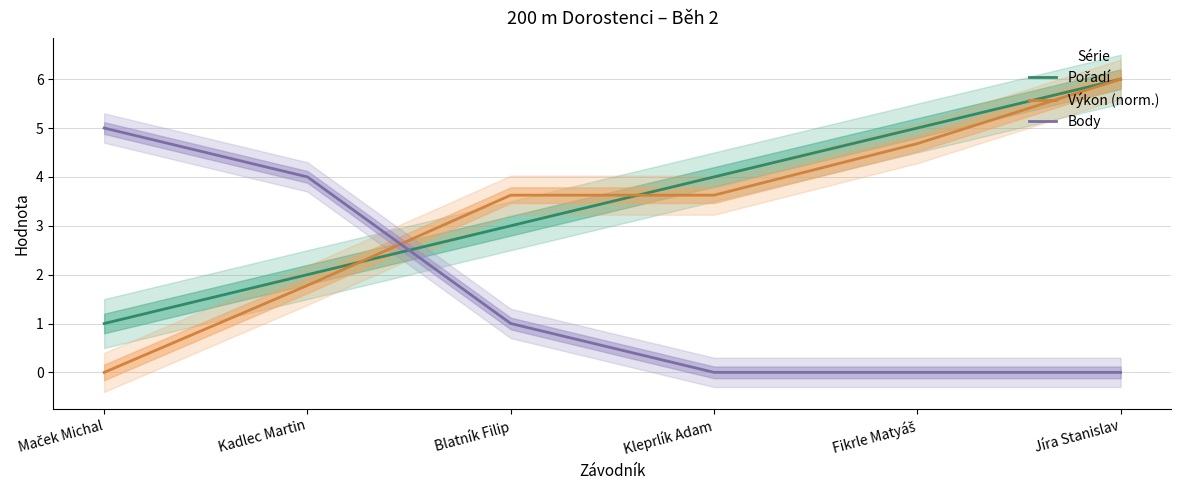

How many lines are shown in the chart?

3